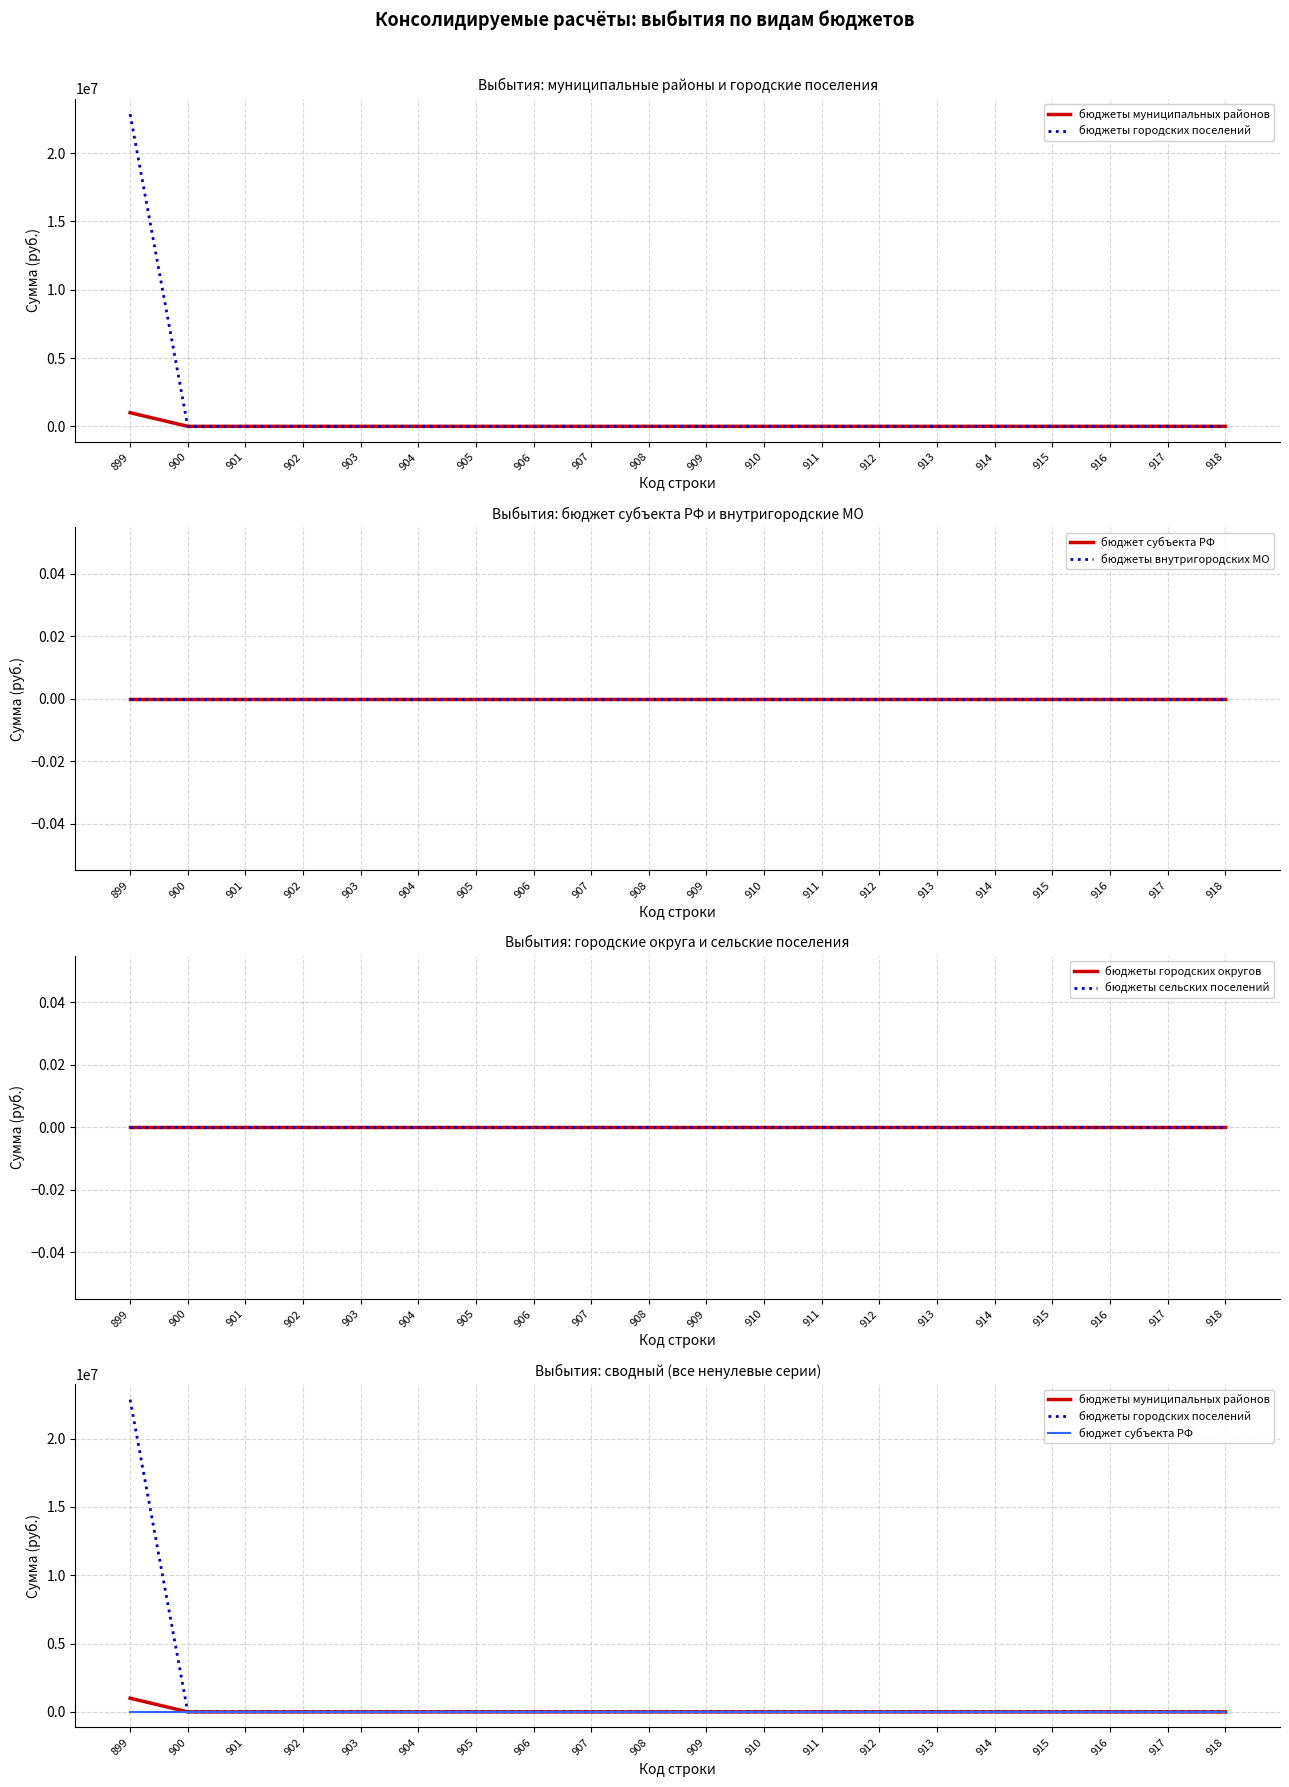

Is this an area chart (filled region under the line)?

No